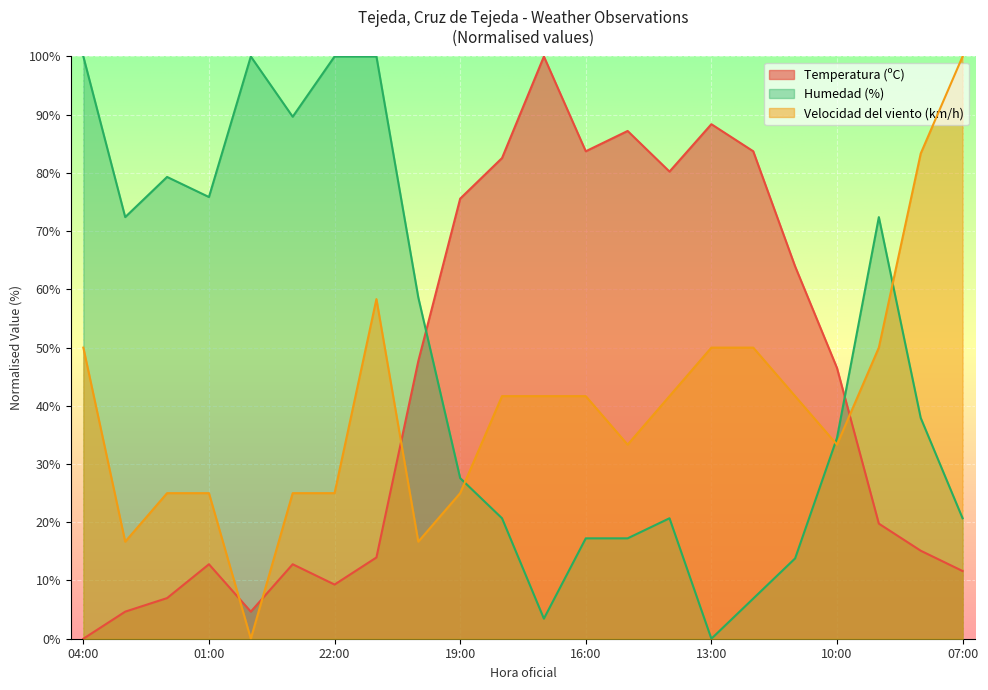

True or false: Temperatura (ºC) and Humedad (%) intersect in this chart.

True